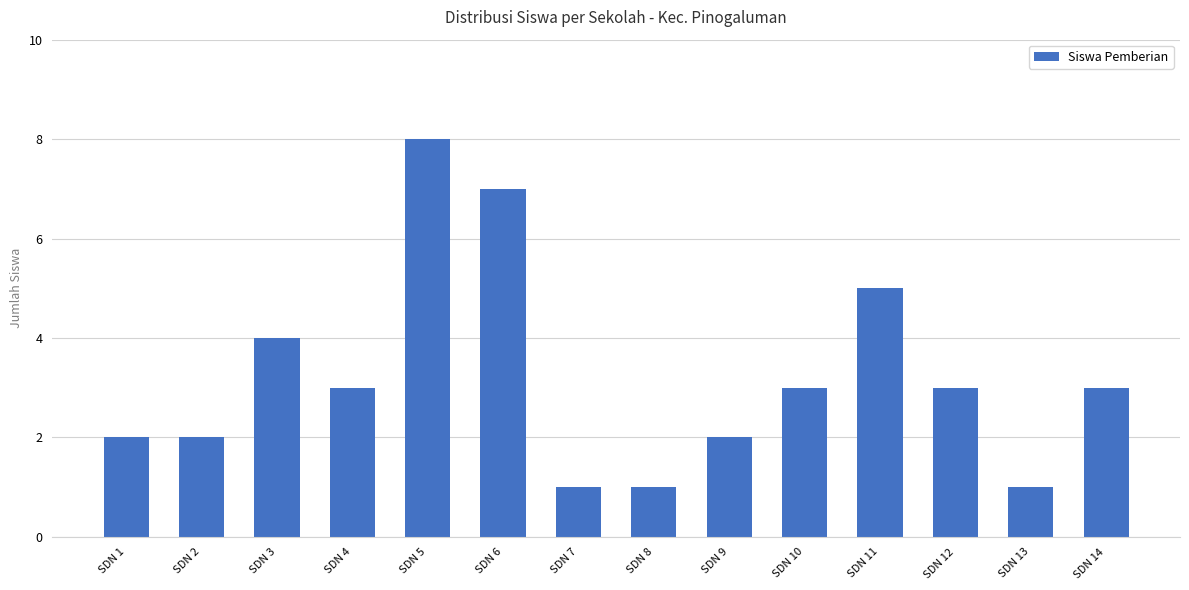

How many bars are there in total?

14